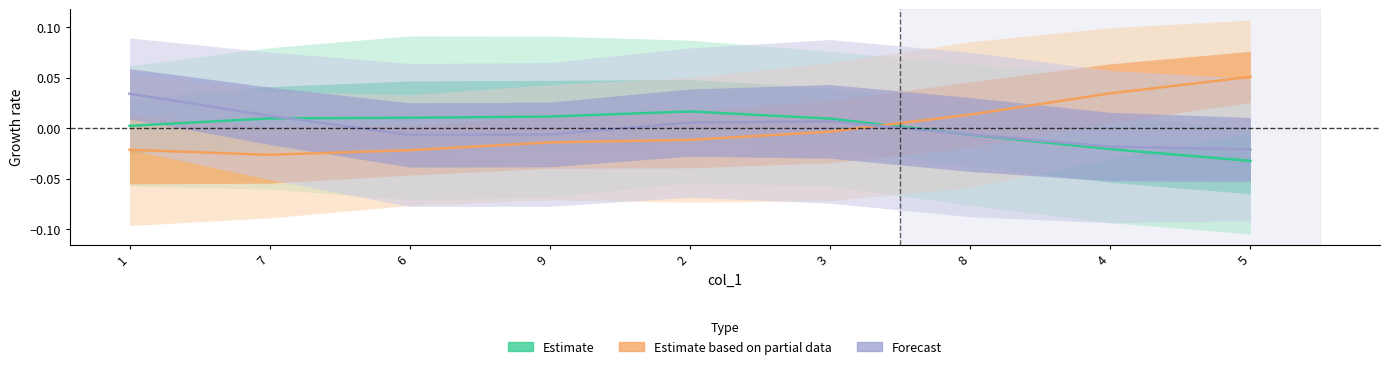

How many distinct data groups are displayed?

3